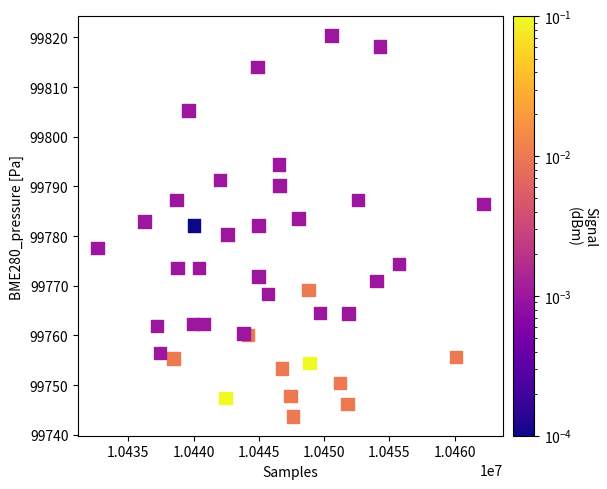

What is the range of X values (max minus min)?

29582.0